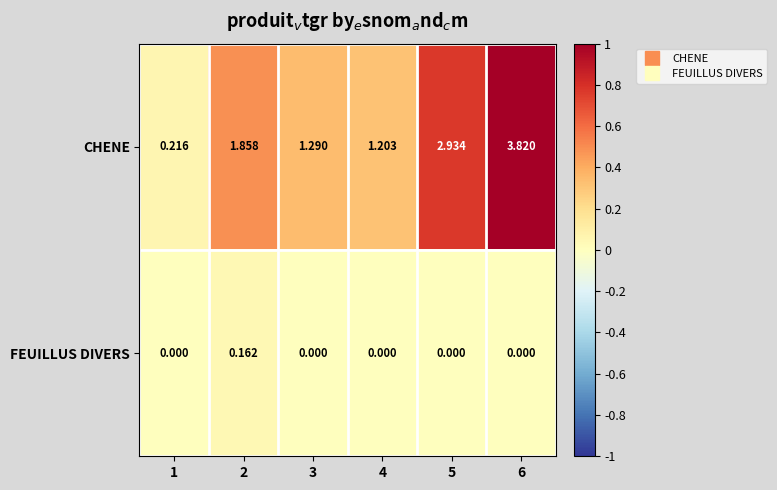

Which series has the largest total across all categories?

CHENE